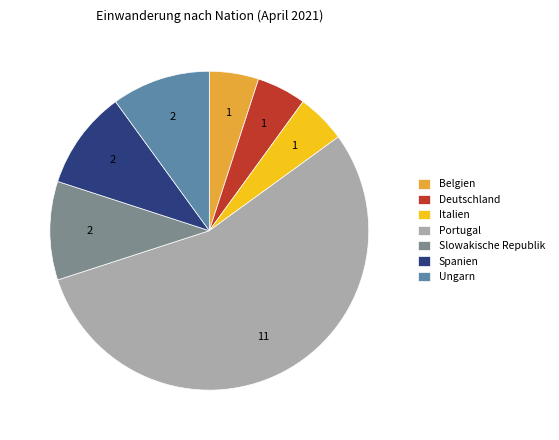

What is the majority slice?

Portugal